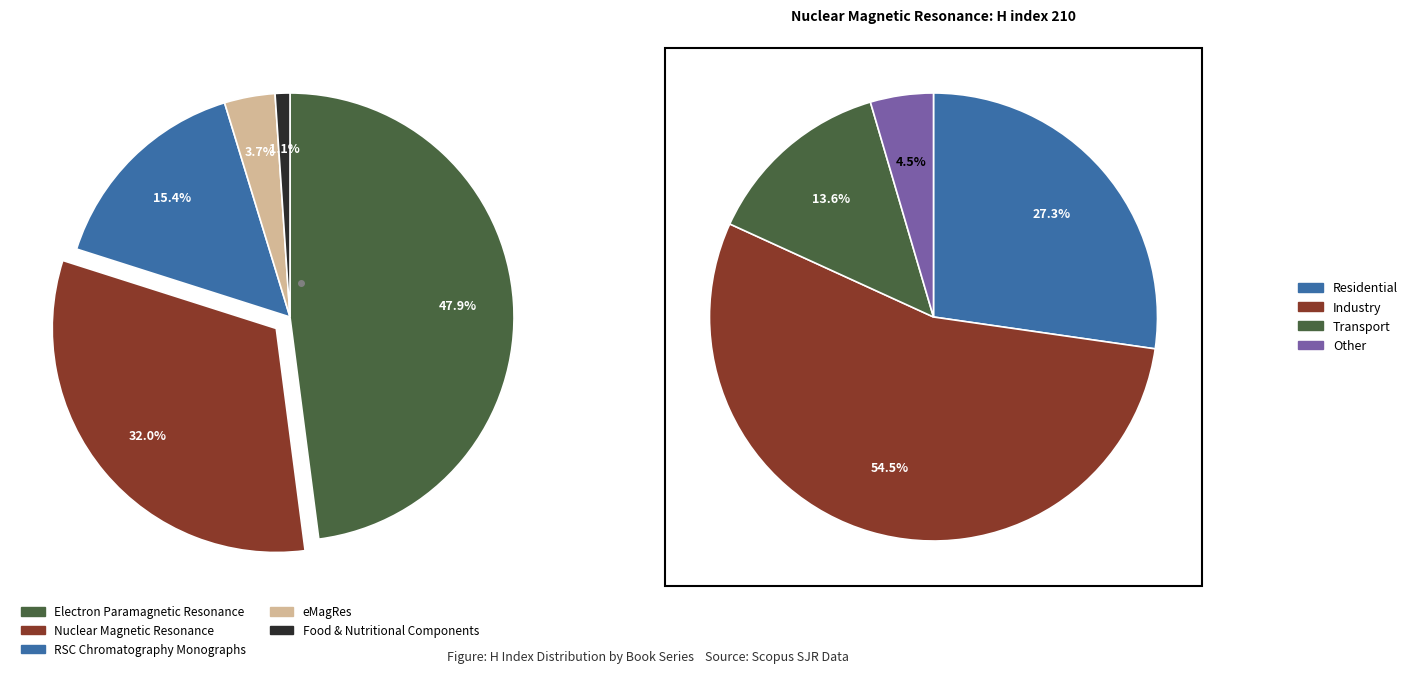

Is the sum of Food and Nutritional Components in Focus and Electron Paramagnetic Resonance greater than half?

No